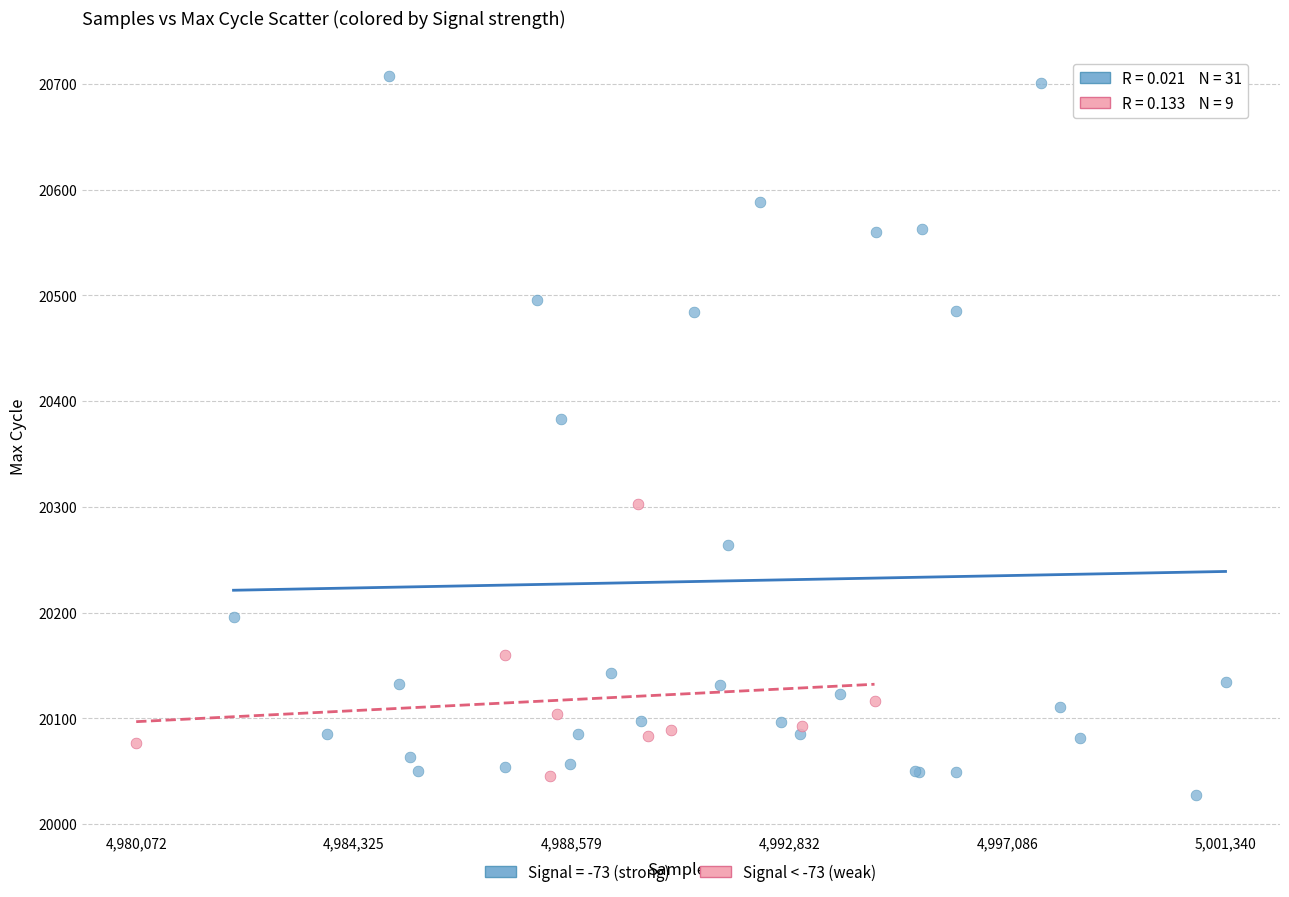

Which series has the widest spread of Y values?

Signal = -73 (strong)